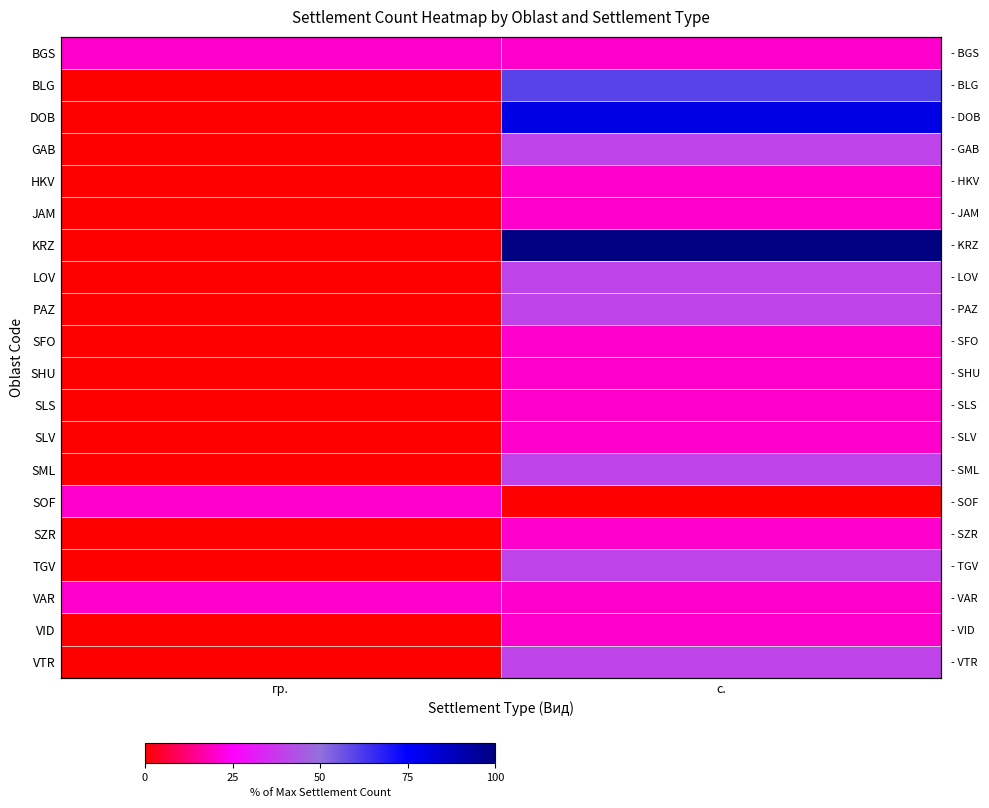

Between с. and гр., which is larger?

с.